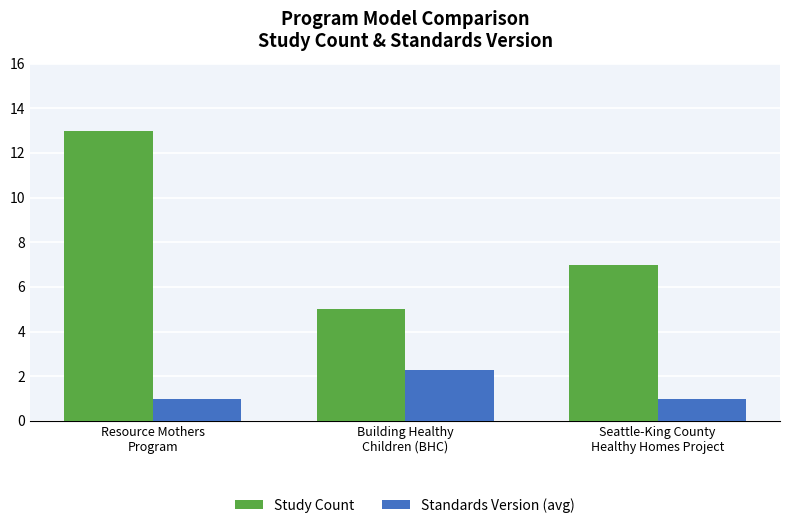

Count the Study Count values in the range 5 to 13.

3